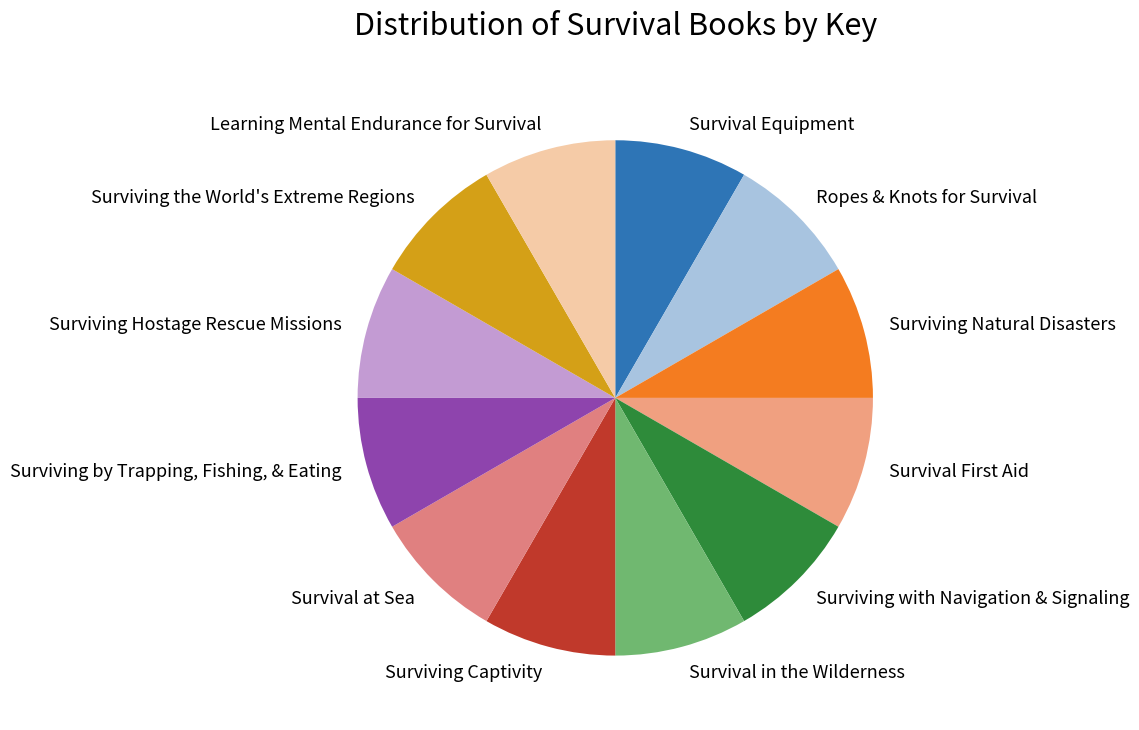

True or false: Ropes & Knots for Survival accounts for 14% of the total.

False